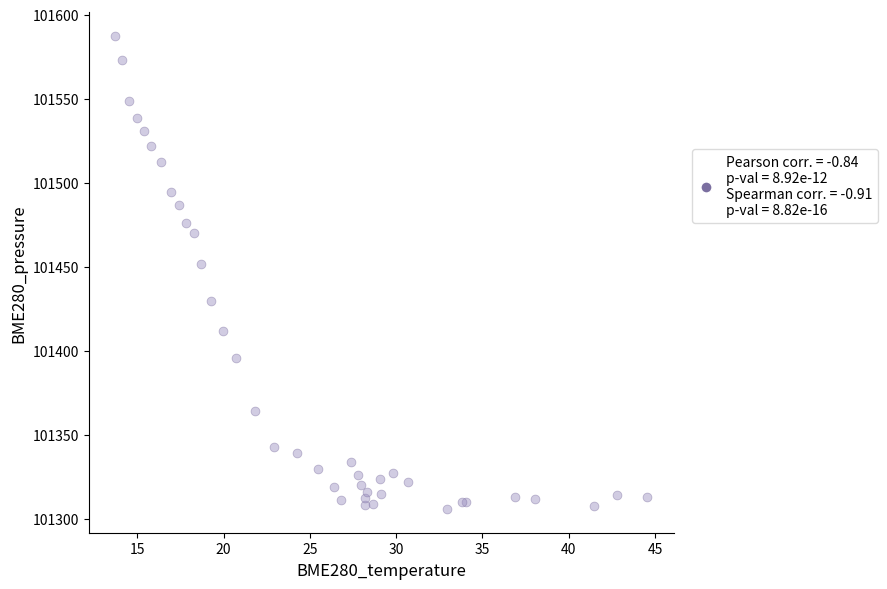

What Y value in the scatter plot is closest to 101446?

101451.9